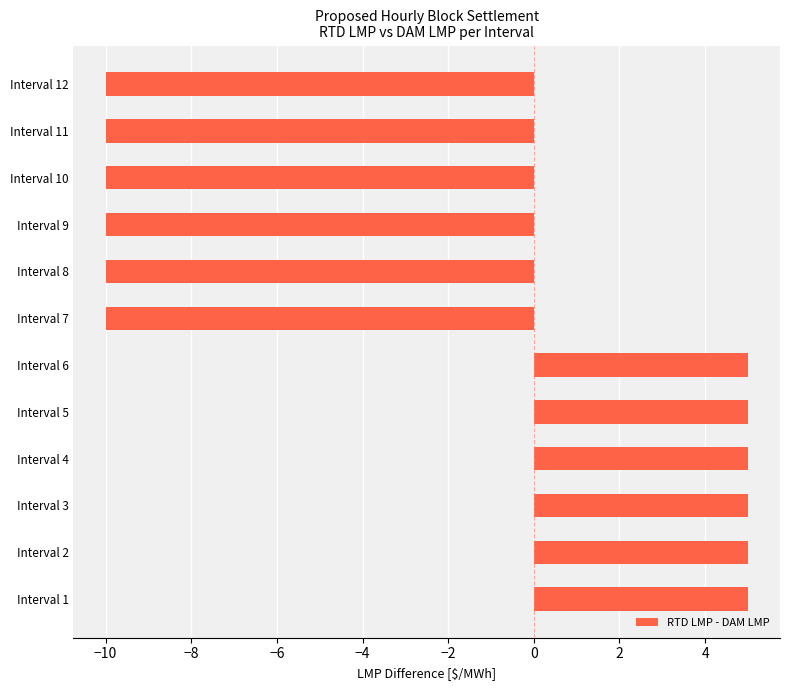

How many negative values are there?

6